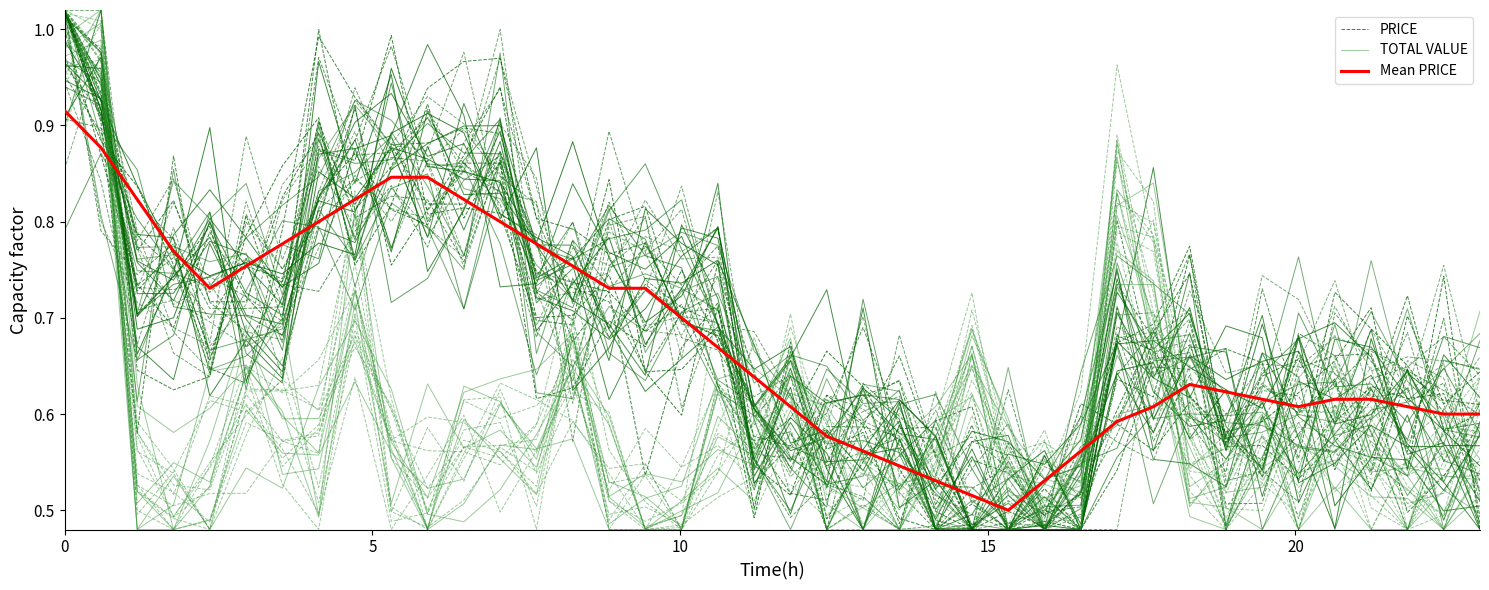

Which series ends up on top after the final intersection of Mean PRICE and TOTAL VALUE?

Mean PRICE